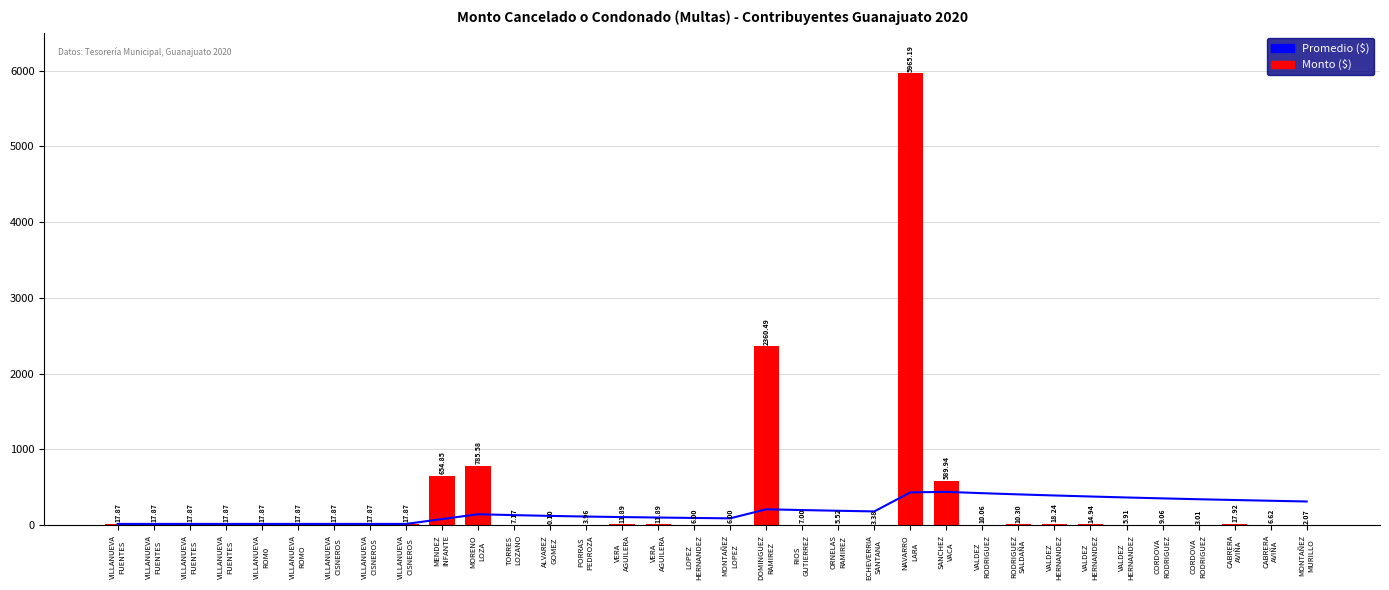

What is the maximum value shown in the chart?

5965.2